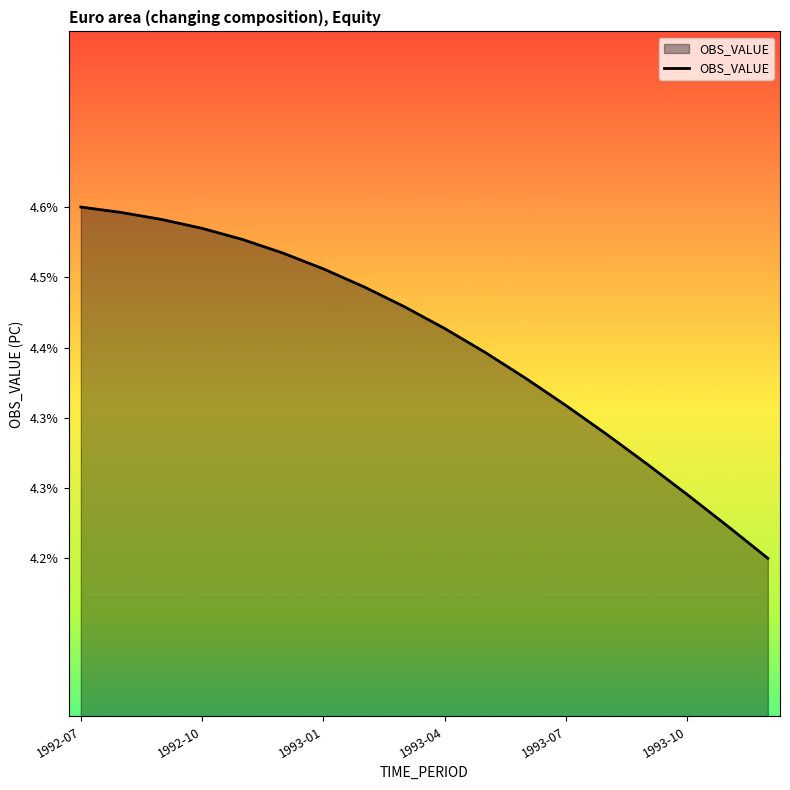

Does the chart display data point markers on the line(s)?

No